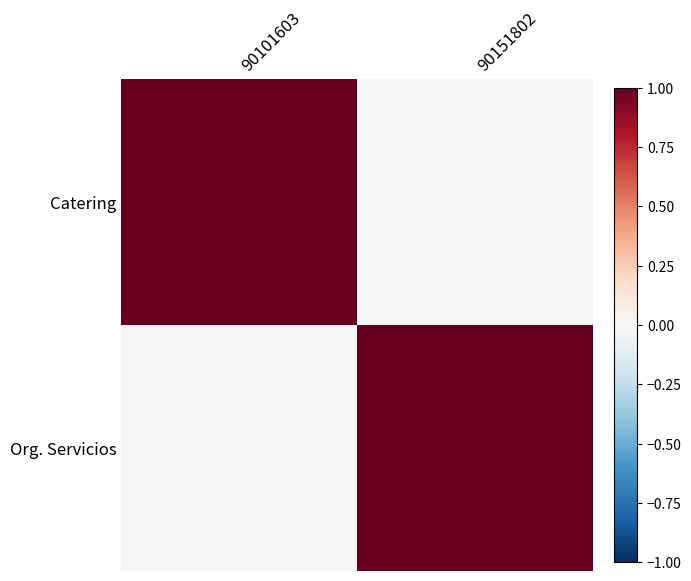

How many positive values does the Catering series have?

1